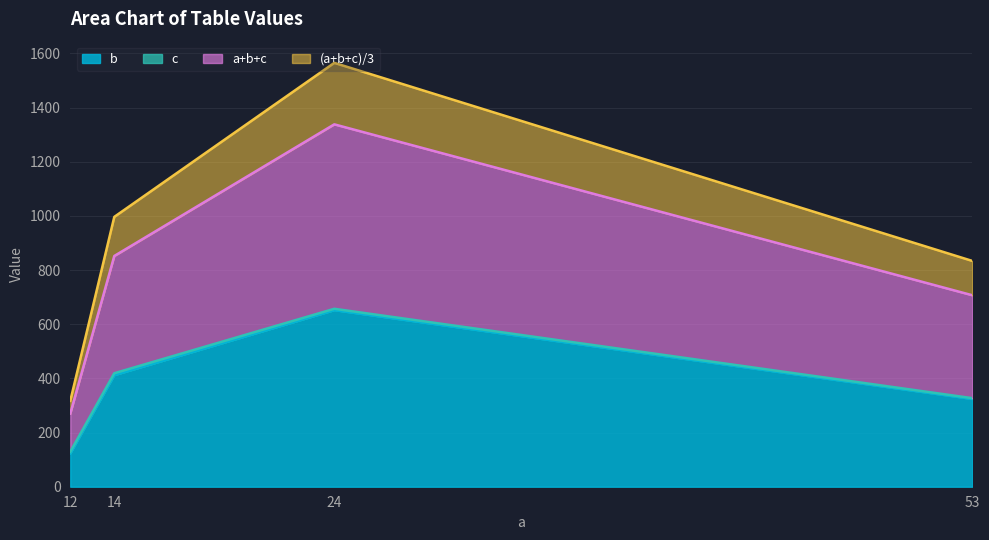

The value of b at 24 is 371.7. True or false?

False